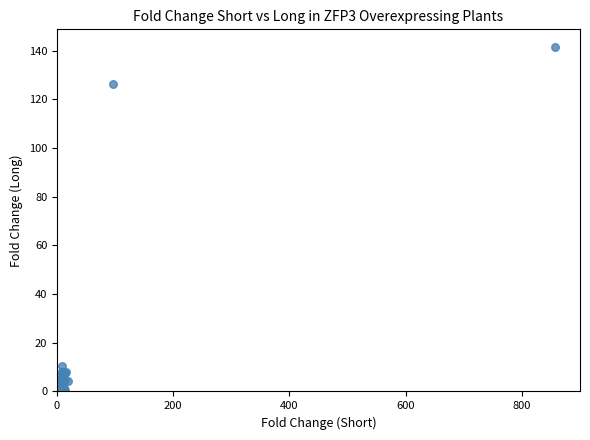

What Y value in the scatter plot is closest to 70?

126.5